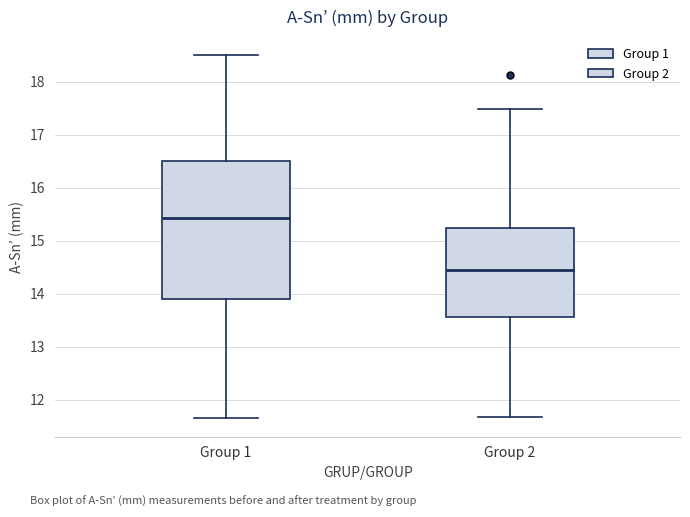

Which box is the tallest, from its lower edge to its upper edge?

Group 1